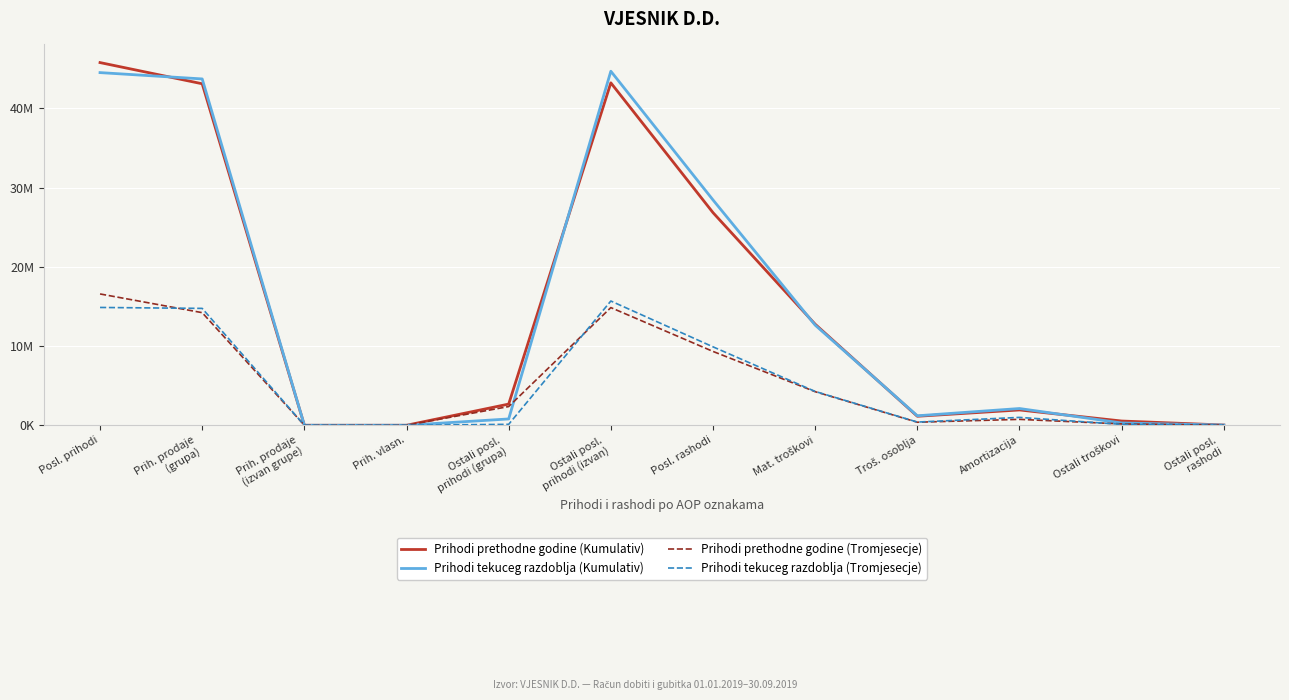

What is the spread (max minus min) of values at Amortizacija?

1367386